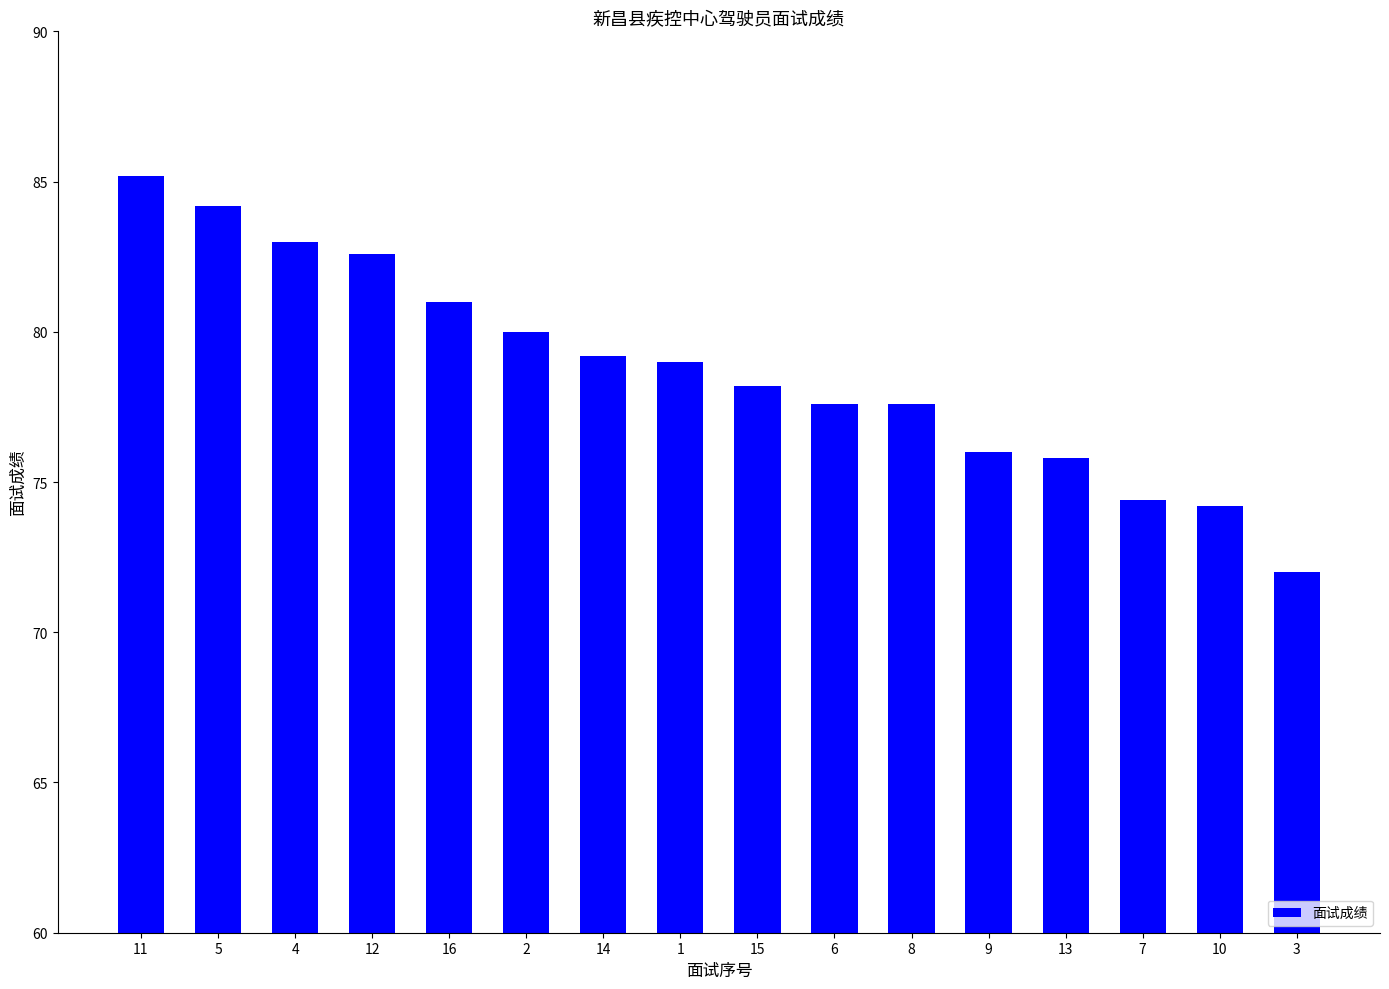

Which category has the highest value across all series?

11